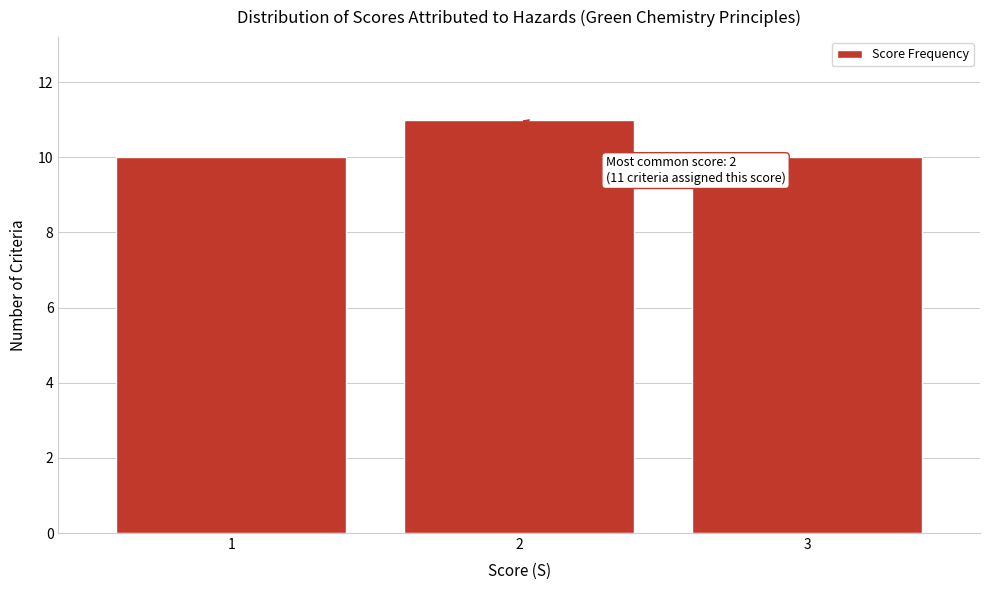

Which range on the x-axis has the tallest bar?

1.5 to 2.5